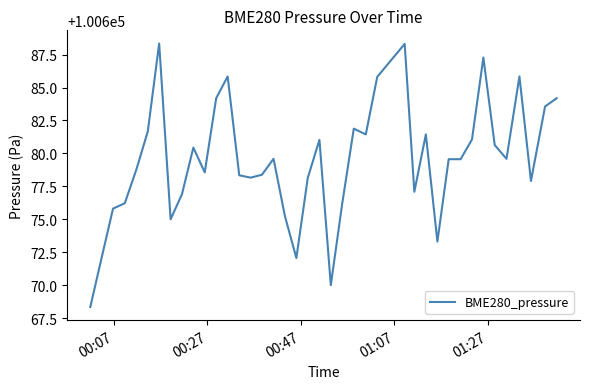

What is the minimum value shown in the chart?

100668.3